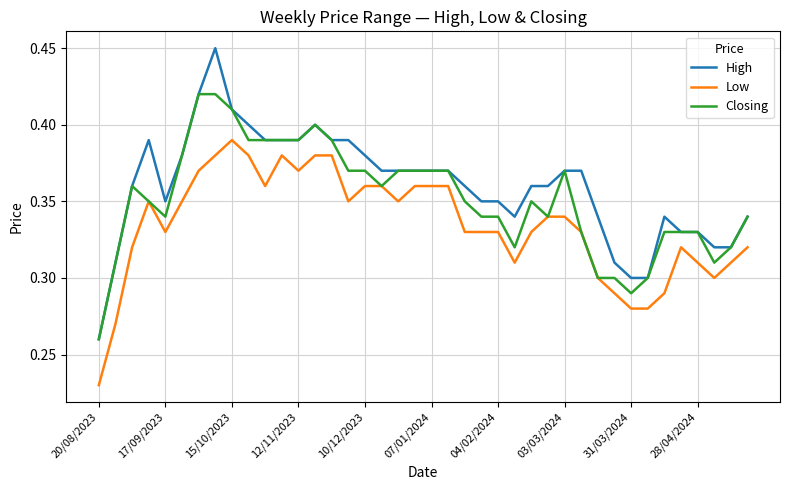

Which series has the largest range (max minus min)?

High